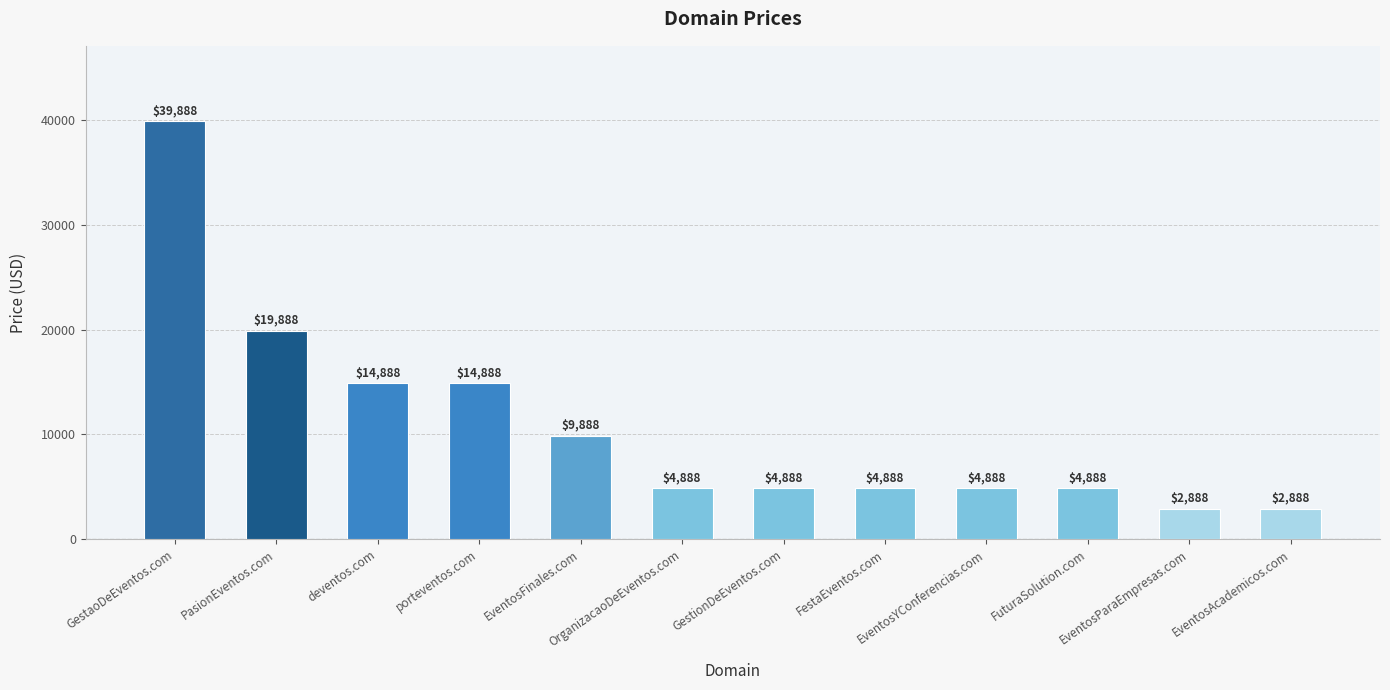

What is the difference between the maximum and minimum values?

37000